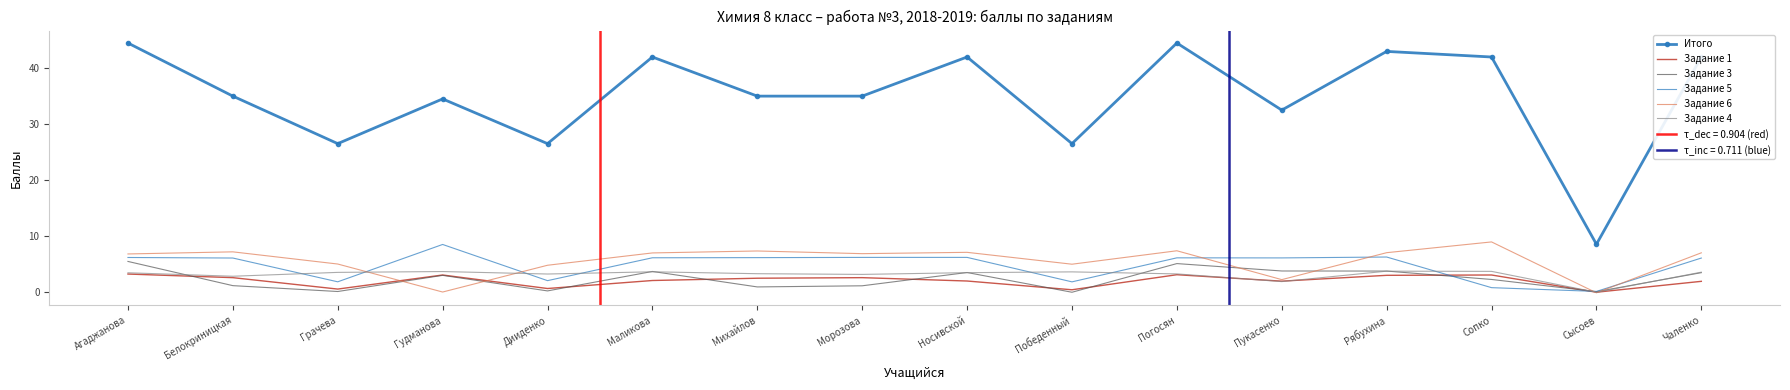

What is the label of the 11th point from the left?

Погосян